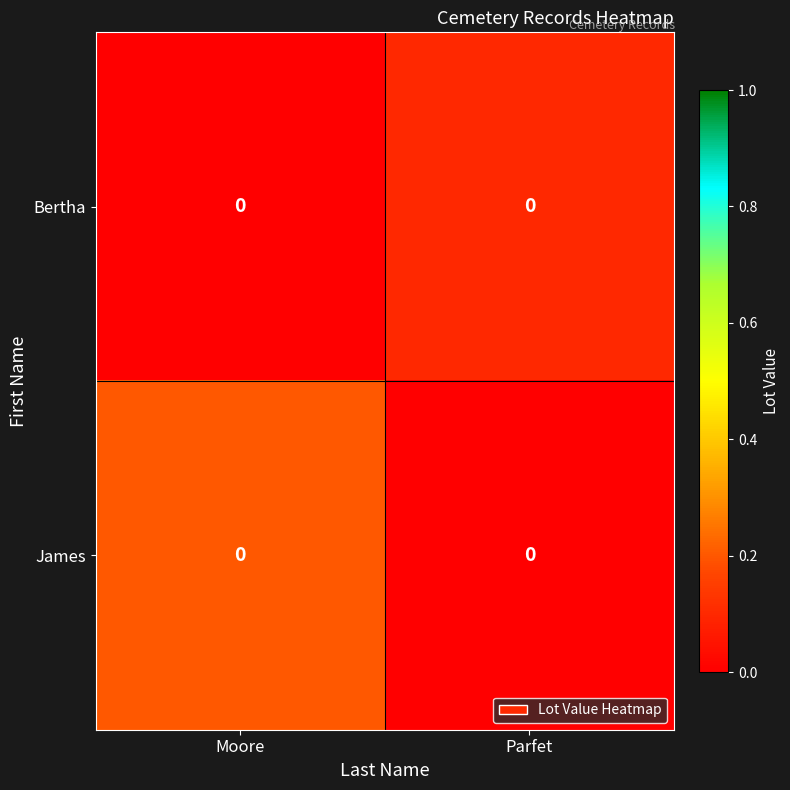

Where is row_0 nearest to the value 0?

Moore